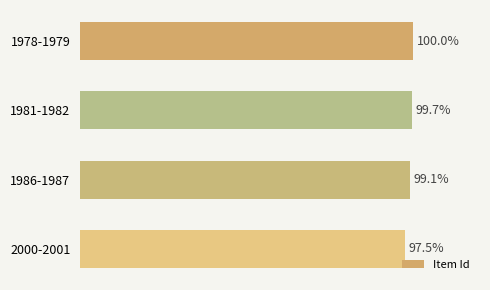

Does the chart contain any negative values?

No